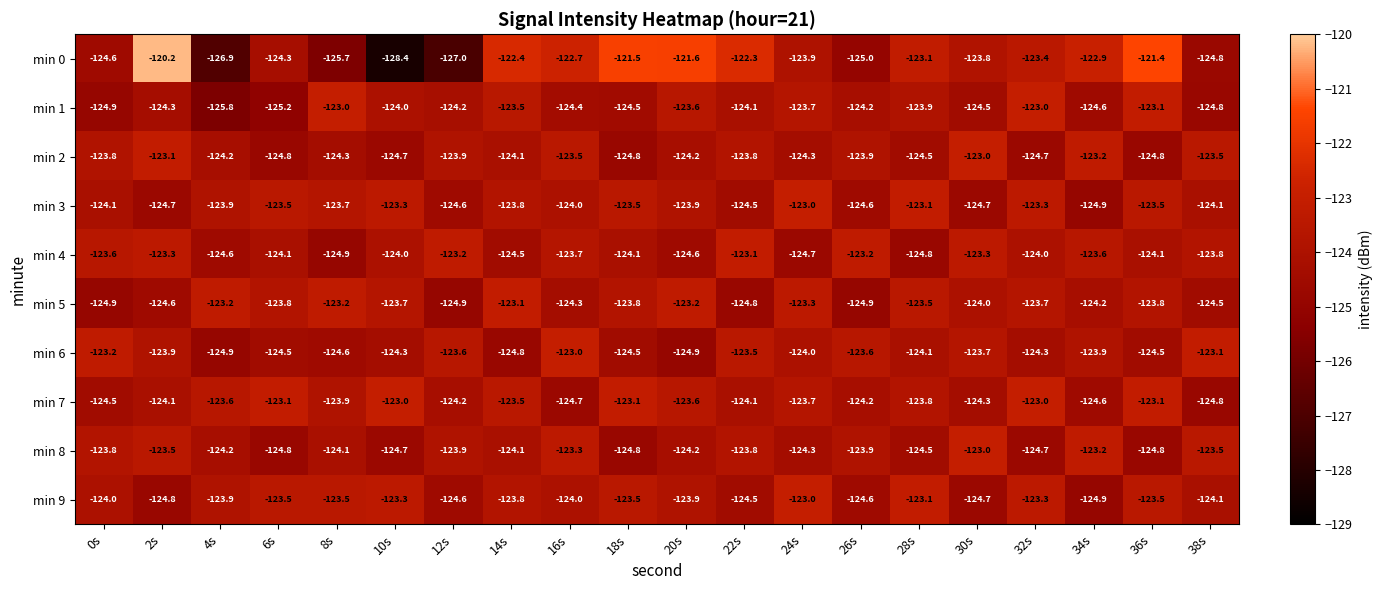

What is the average value of the min 4 series?

-124.0